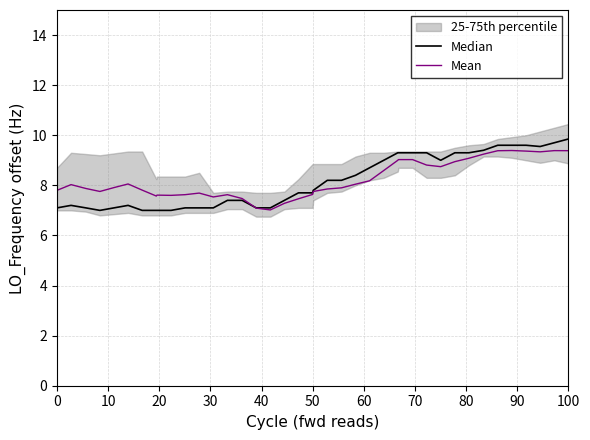

How many times do Median and Mean cross each other?

1